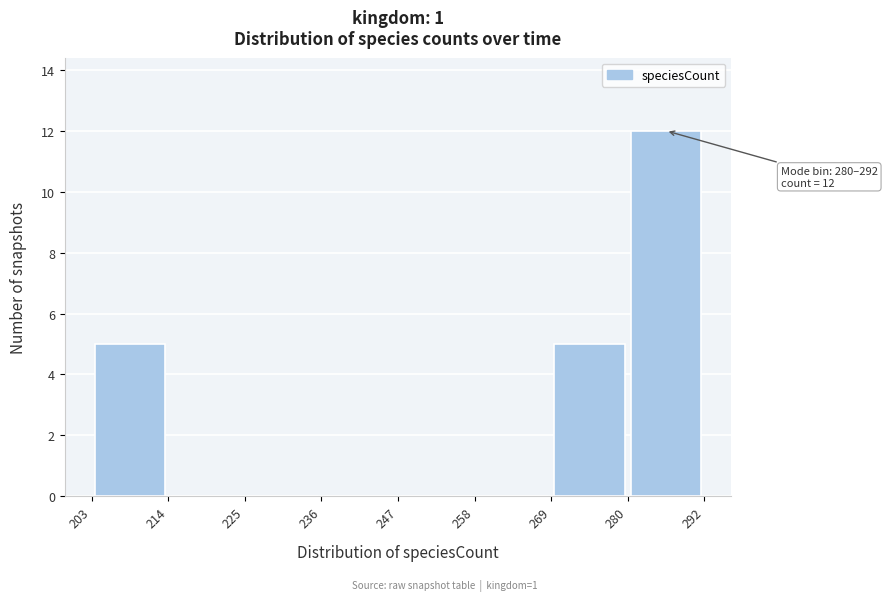

Which range on the x-axis has the tallest bar?

280 to 292